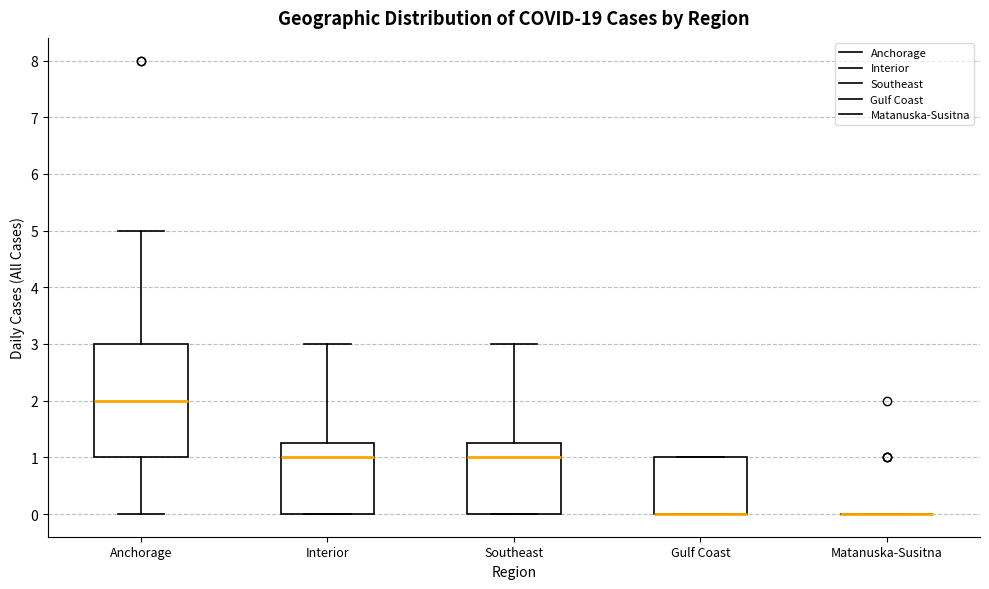

Reading left to right, read every box against the y-axis: the position of its median line, the range the box covers, and the ends of its whiskers. The values are not printed on the chart, so give them approximately, as read against the axis.

Anchorage: median 2.0, box 1.0 to 3.0, whiskers 0.0 to 5.0
Interior: median 1.0, box 0.0 to 1.3, whiskers 0.0 to 3.0
Southeast: median 1.0, box 0.0 to 1.3, whiskers 0.0 to 3.0
Gulf Coast: median 0.0 (drawn on the box's lower edge), box 0.0 to 1.0, whiskers 0.0 to 1.0
Matanuska-Susitna: box collapsed to a line at 0.0, whiskers 0.0 to 0.0